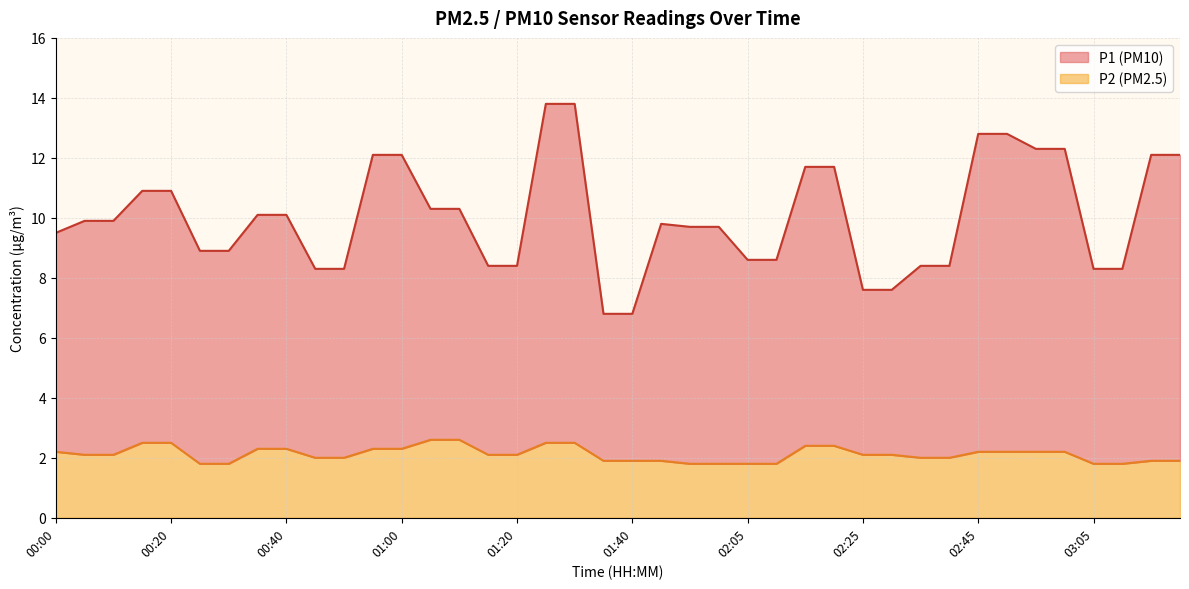

List the series in order of their overall mean, lowest first.

P2, P1